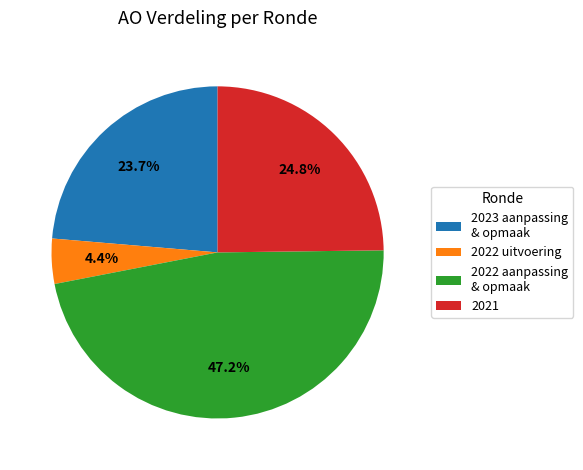

How many segments does this pie chart have?

4